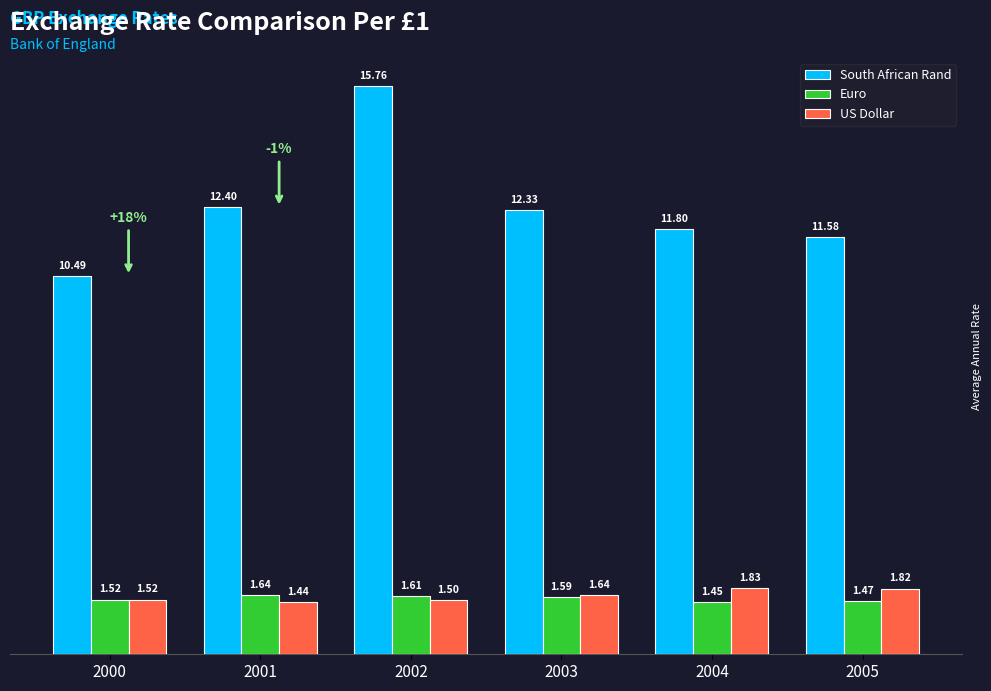

The South African Rand series shows 11.8 at 2004. True or false?

True